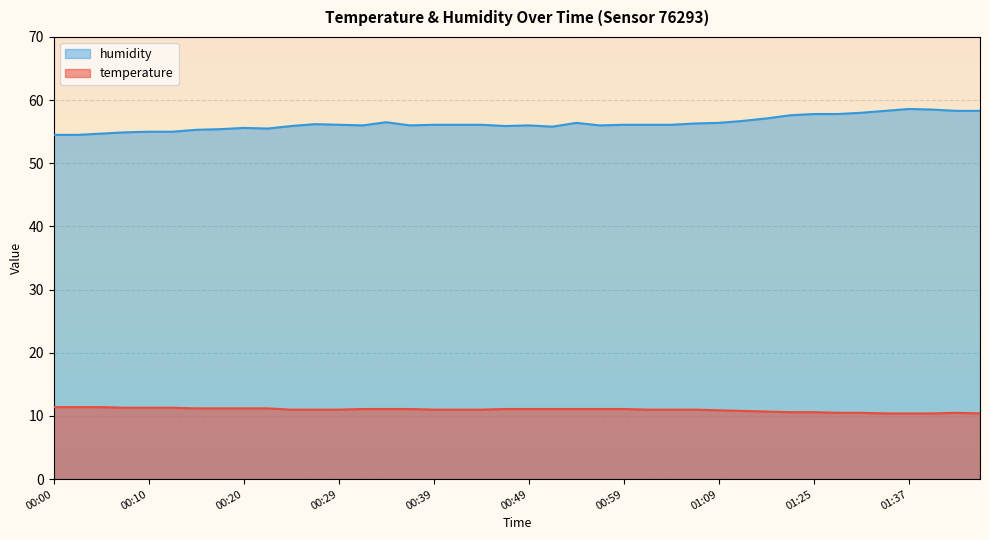

At how many categories does at least one series exceed 16?

40